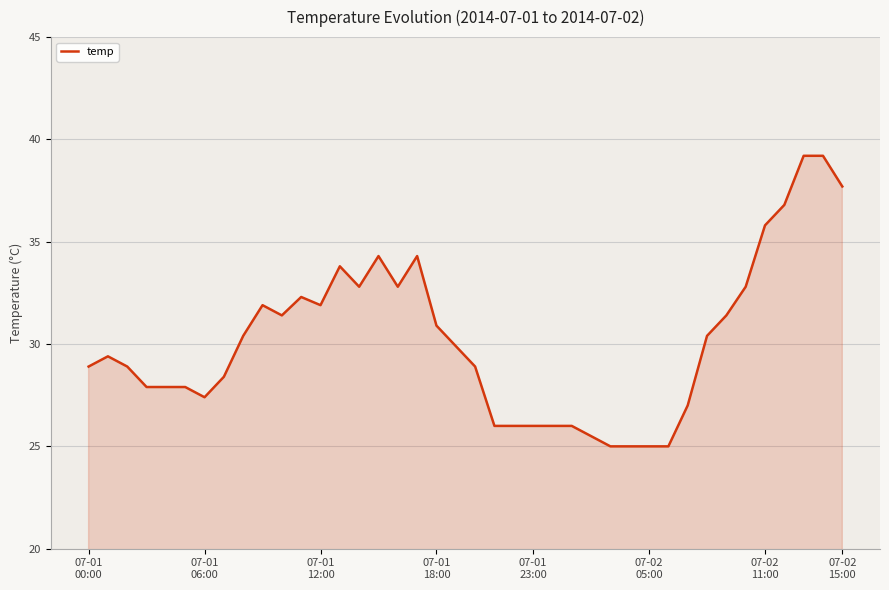

What is the difference between the maximum and second lowest values?

14.2